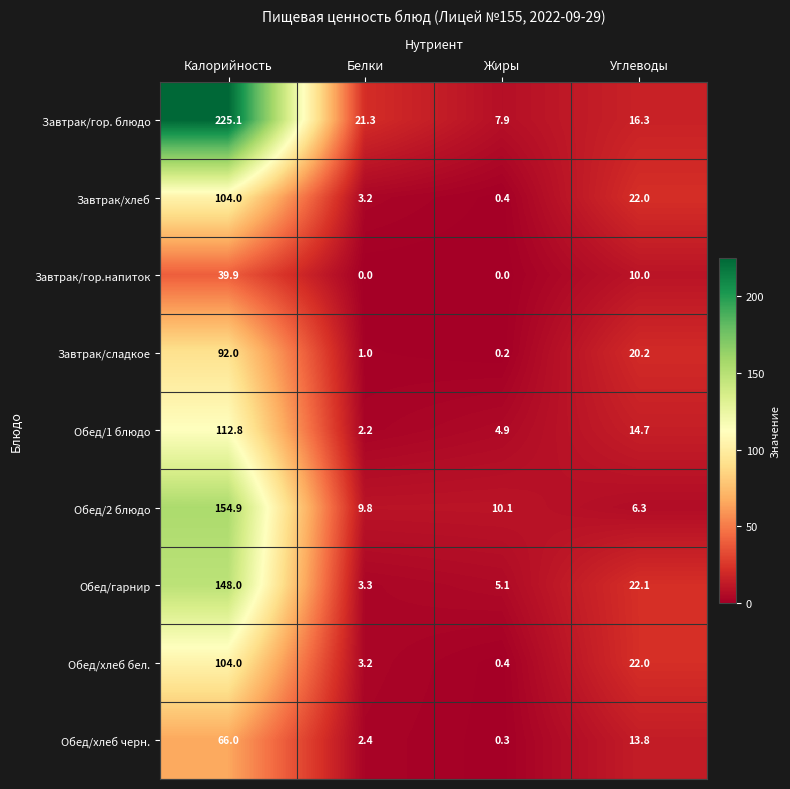

What is the sum of all Завтрак/гор.напиток values?

49.9